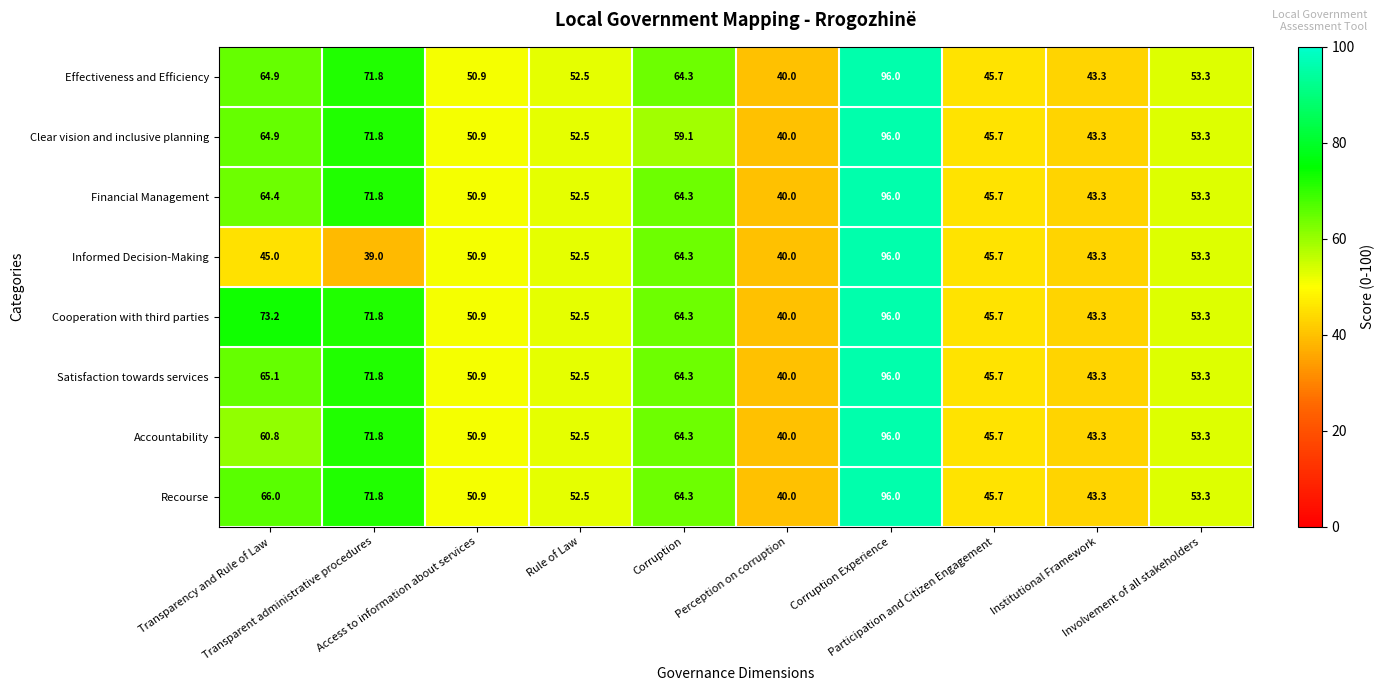

What is the average value of the Financial Management series?

58.2